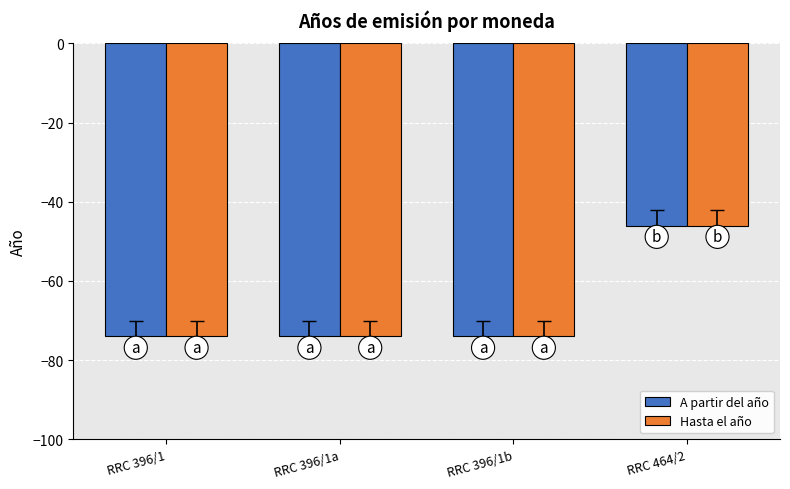

What is the highest value of the A partir del año series?

-46